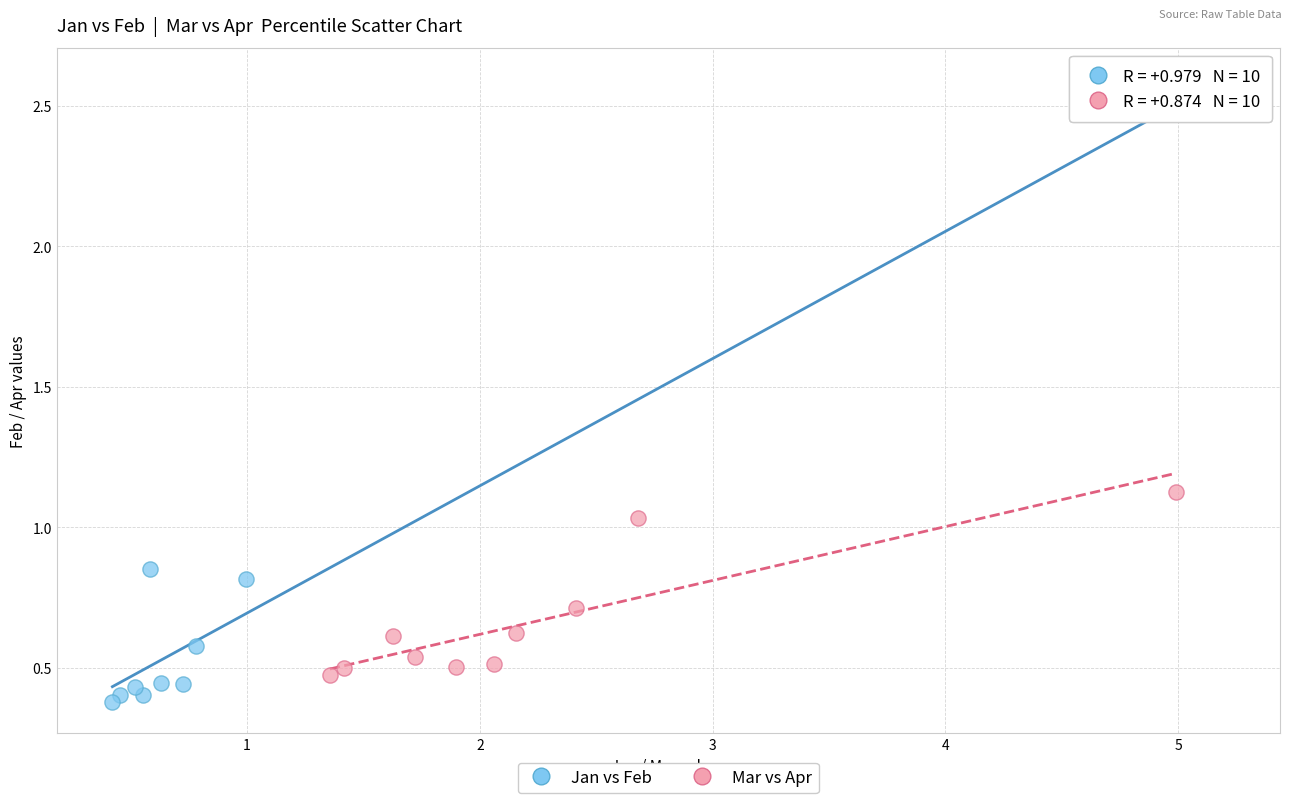

Which series contains the highest Y value?

Jan vs Feb